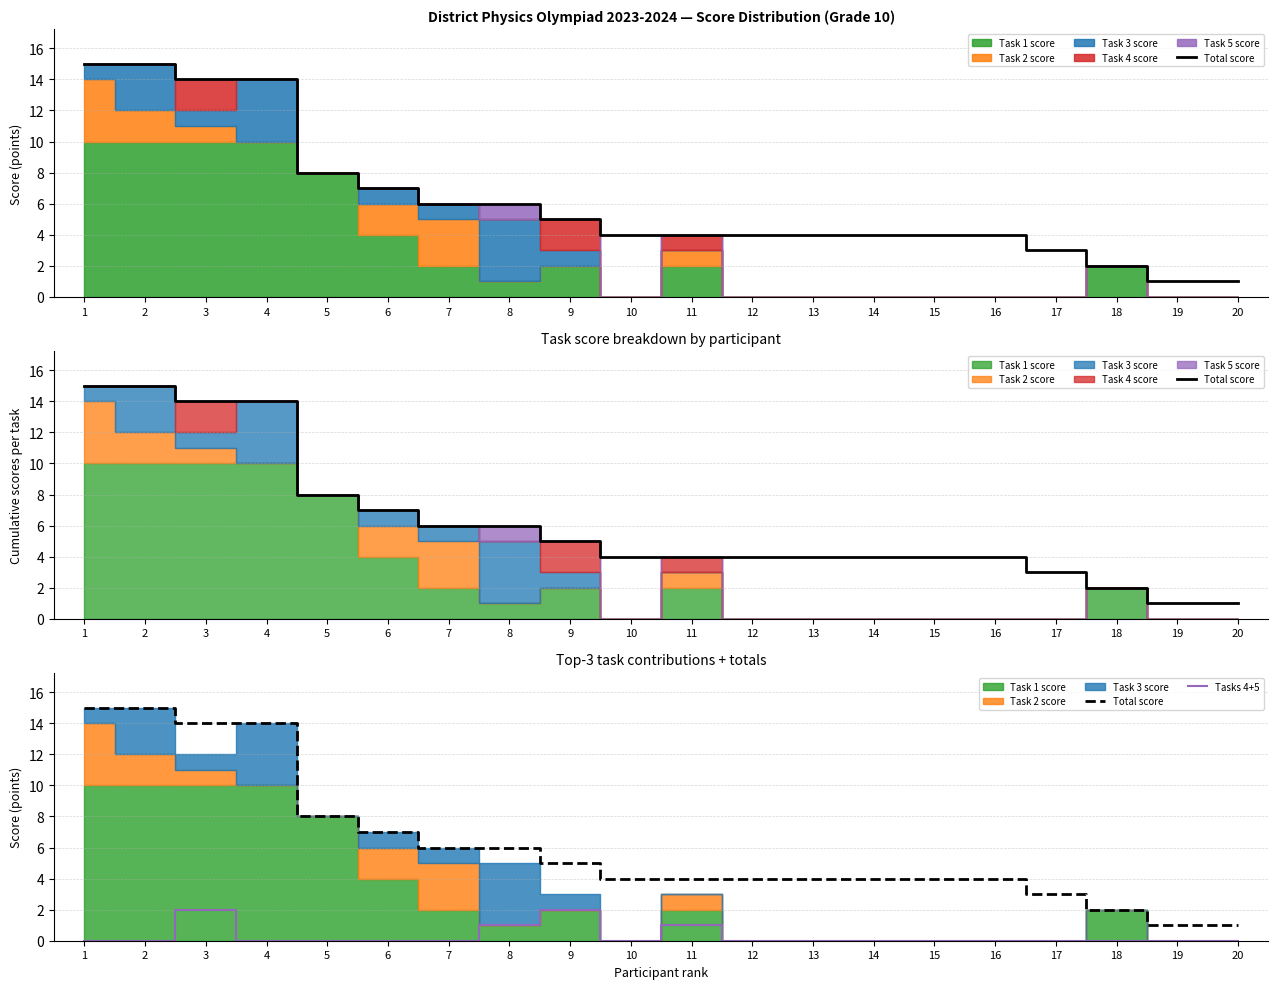

The value of Tasks 4+5 at 9 is 3. True or false?

False